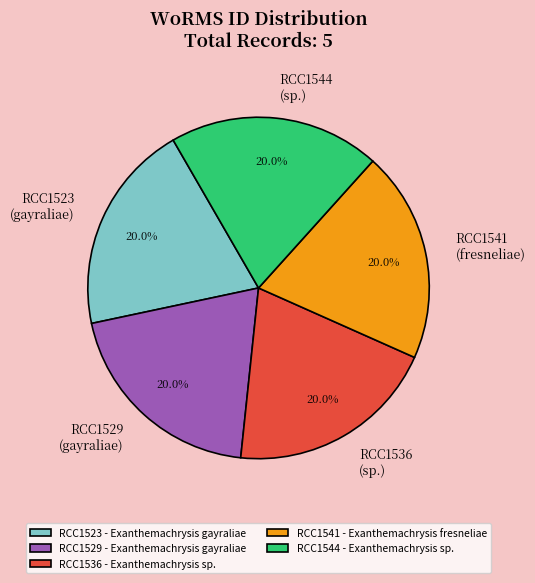

Is there a majority slice in this chart?

No